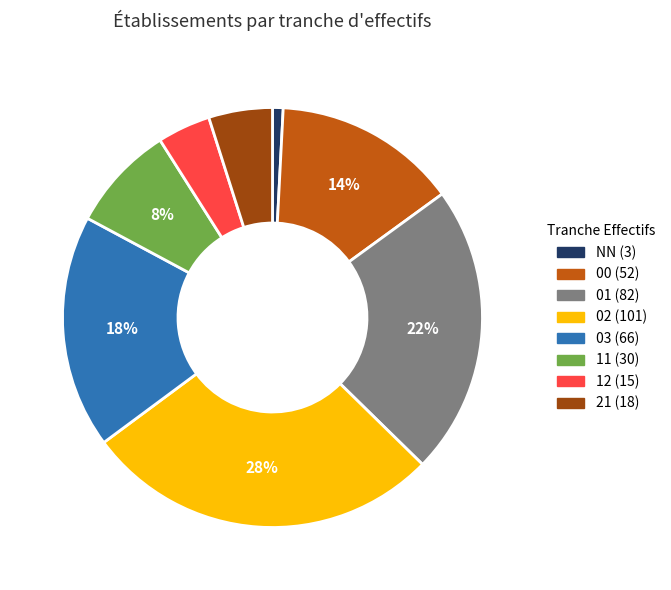

Is it true that 12 is 4% of the pie?

True